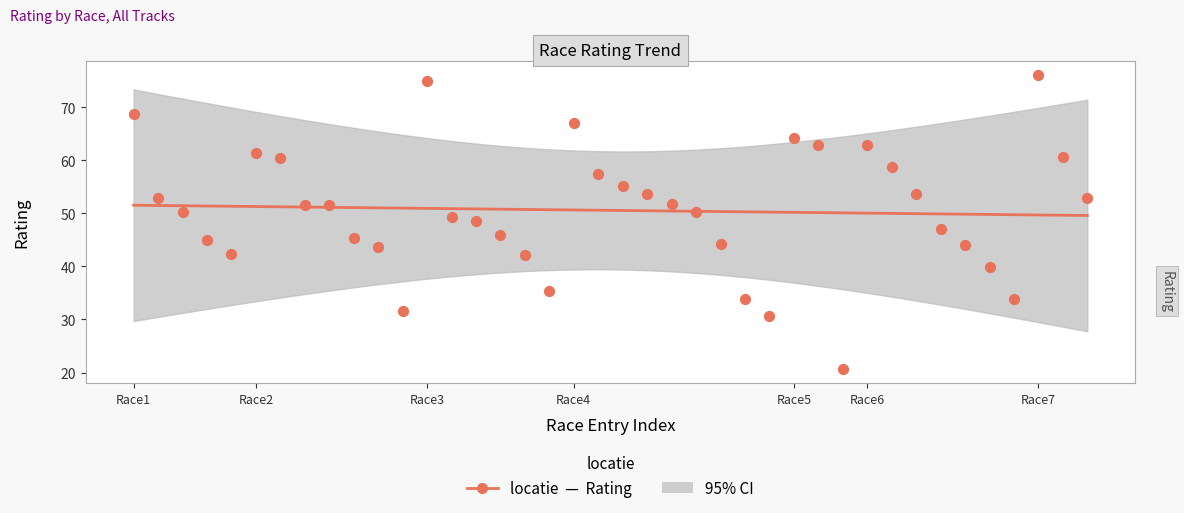

Which has a higher value, 2 or 6?

2